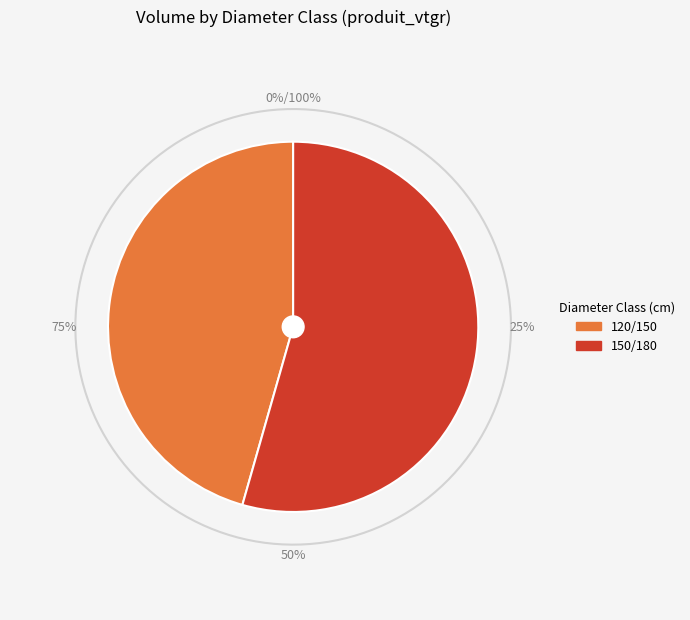

Rank the categories by value from highest to lowest.

150/180, 120/150